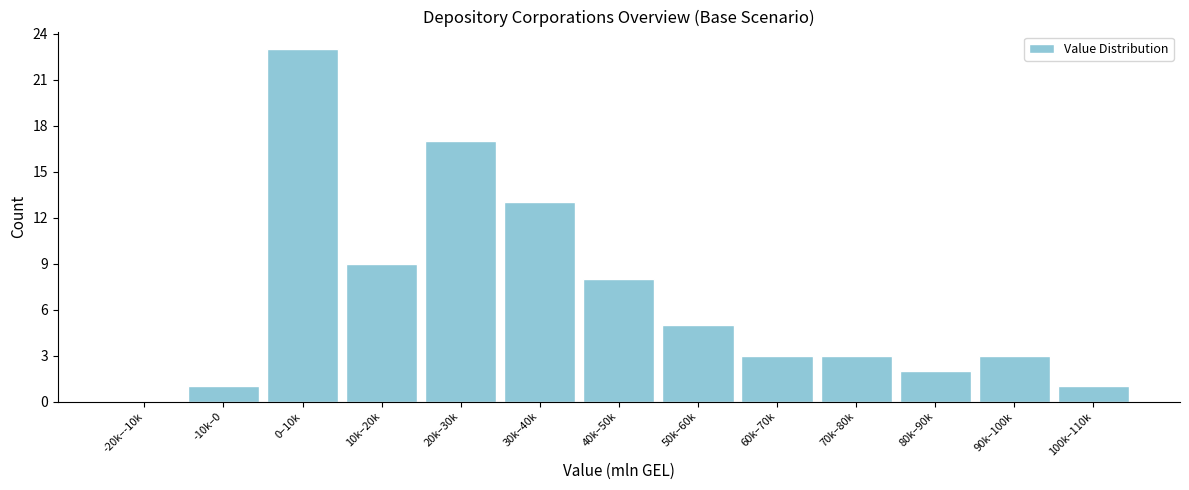

Reading left to right, extract all data points from this chart.

-20k–-10k=0	-10k–0=1	0–10k=23	10k–20k=9	20k–30k=17	30k–40k=13	40k–50k=8	50k–60k=5	60k–70k=3	70k–80k=3	80k–90k=2	90k–100k=3	100k–110k=1